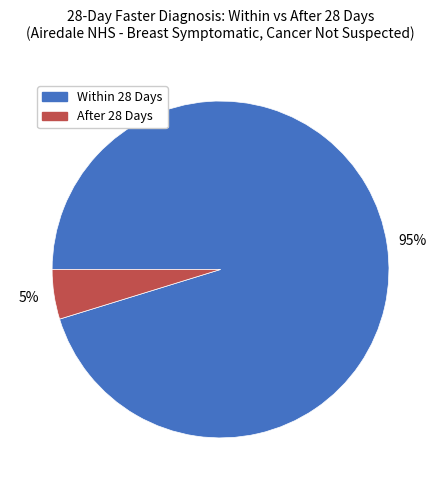

Which category has the biggest portion of the pie?

Within 28 Days